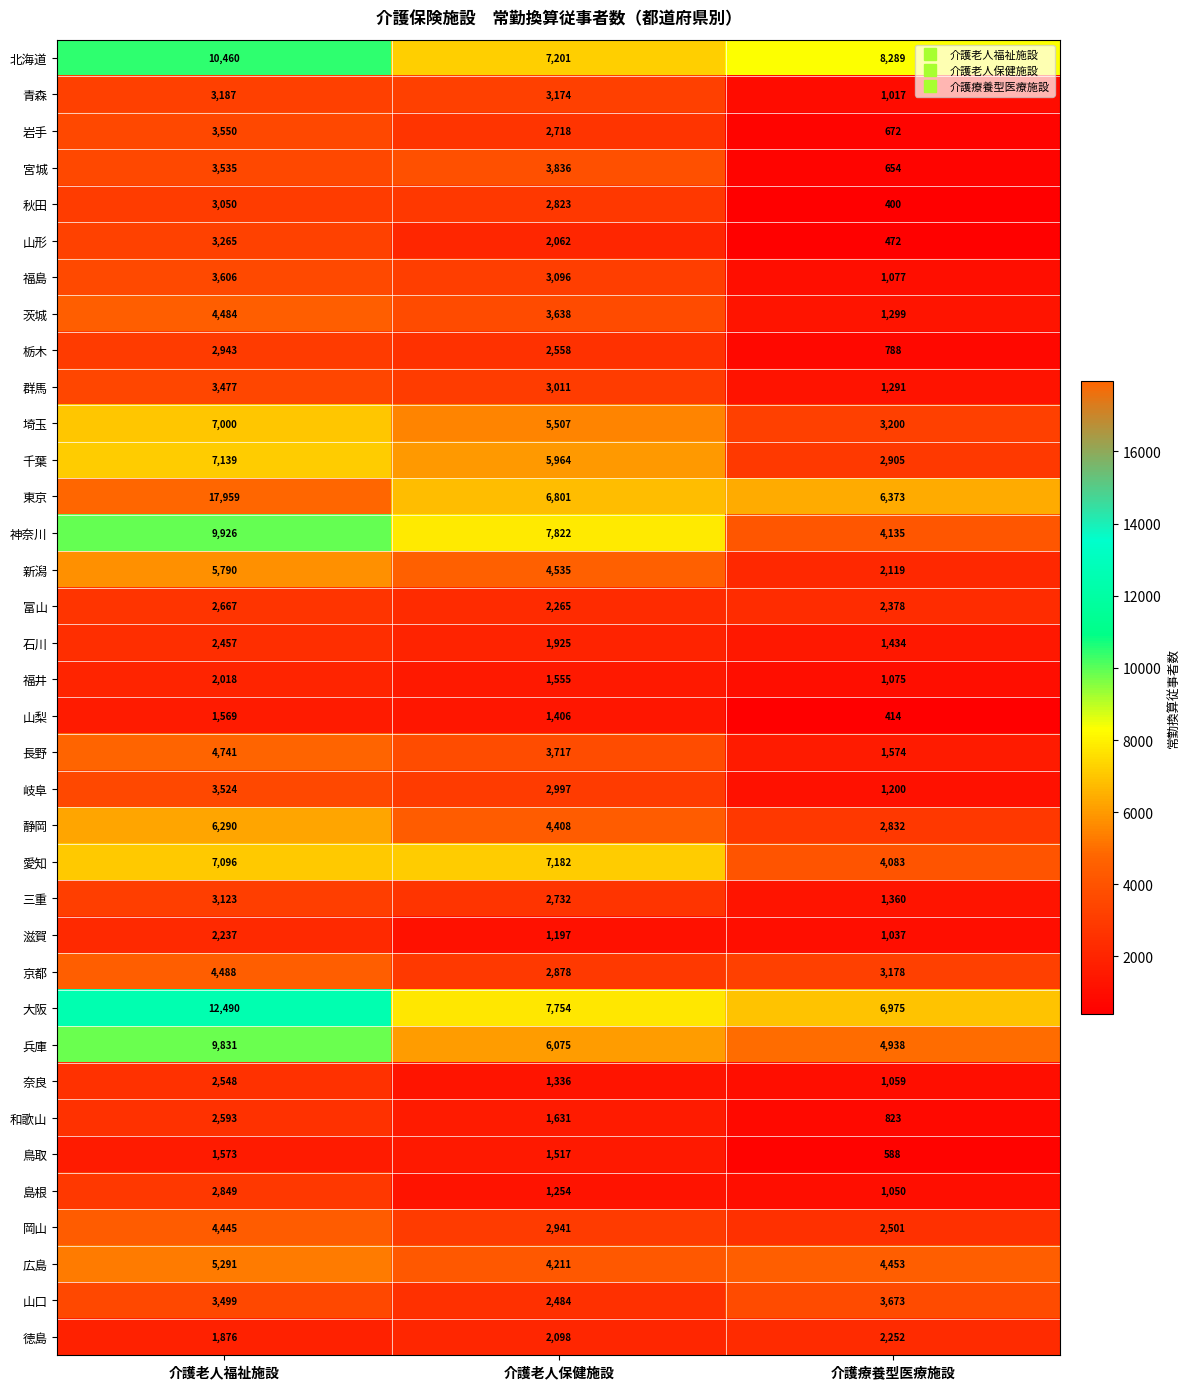

What is the difference between the 奈良 values at 介護療養型医療施設 and 介護老人福祉施設?

1489